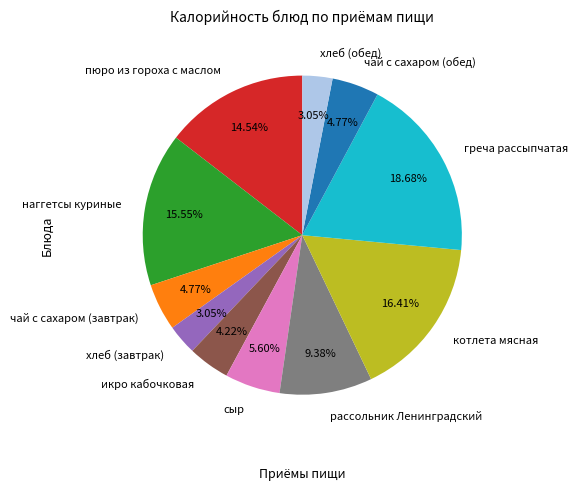

Which has a higher value, греча рассыпчатая or чай с сахаром (обед)?

греча рассыпчатая